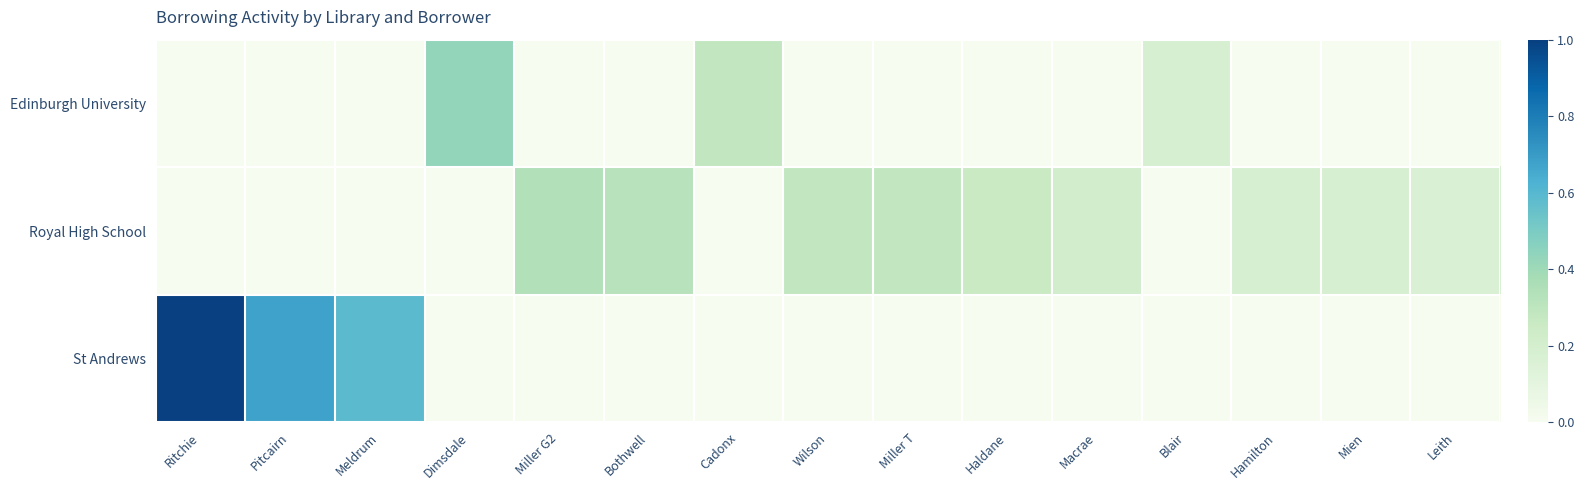

What is the spread (max minus min) of values at Pitcairn?

0.7